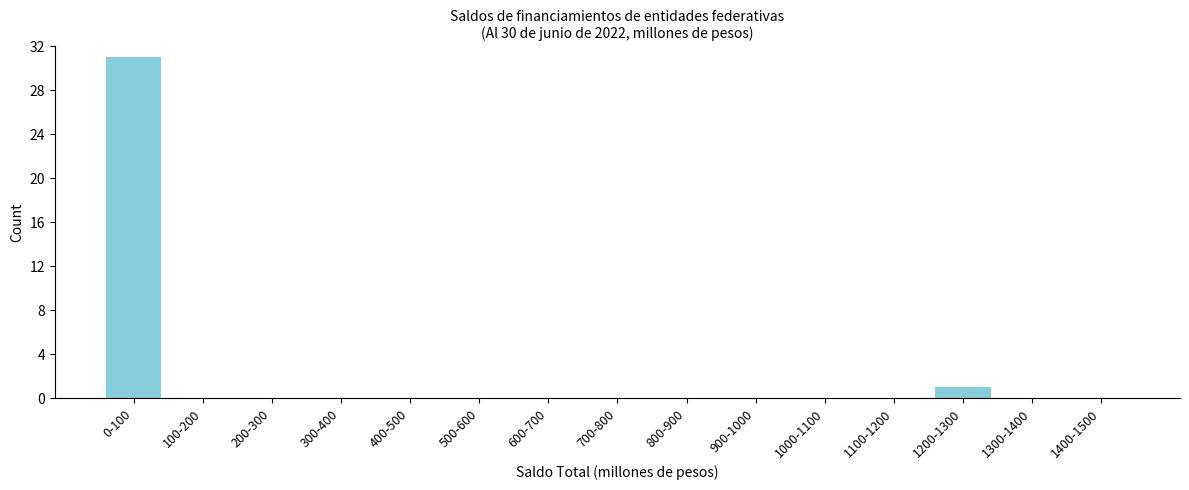

Reading left to right, extract all data points from this chart.

0-100=31	100-200=0	200-300=0	300-400=0	400-500=0	500-600=0	600-700=0	700-800=0	800-900=0	900-1000=0	1000-1100=0	1100-1200=0	1200-1300=1	1300-1400=0	1400-1500=0